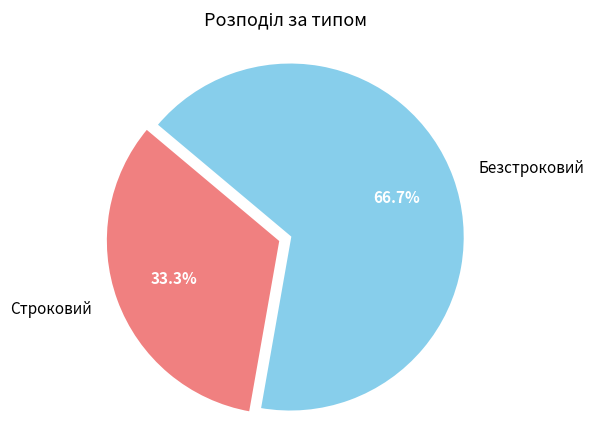

Combined, do Безстроковий and Строковий account for over 50%?

Yes